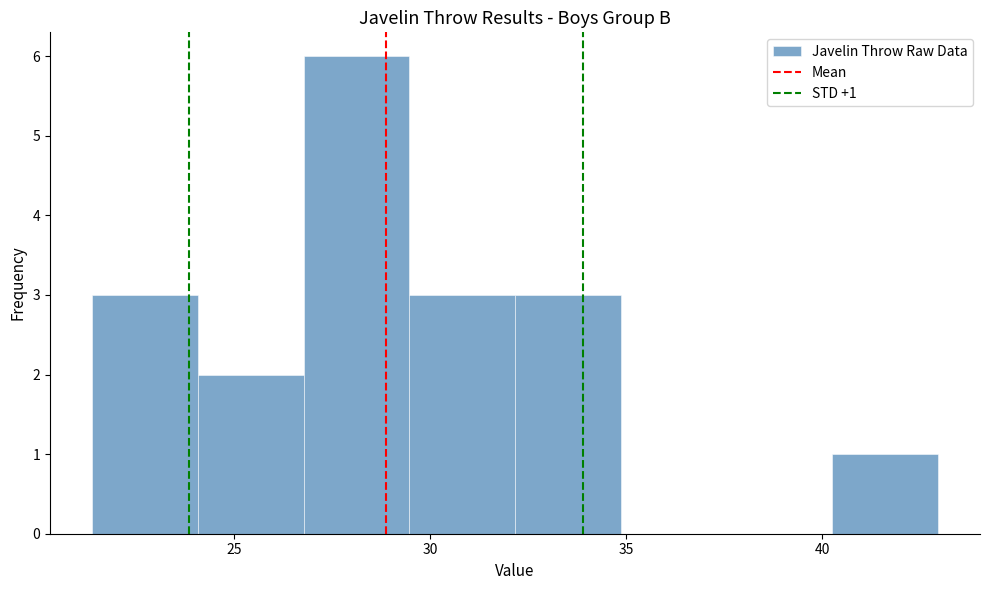

Over which range of the x-axis is the bar tallest?

27.0 to 29.5